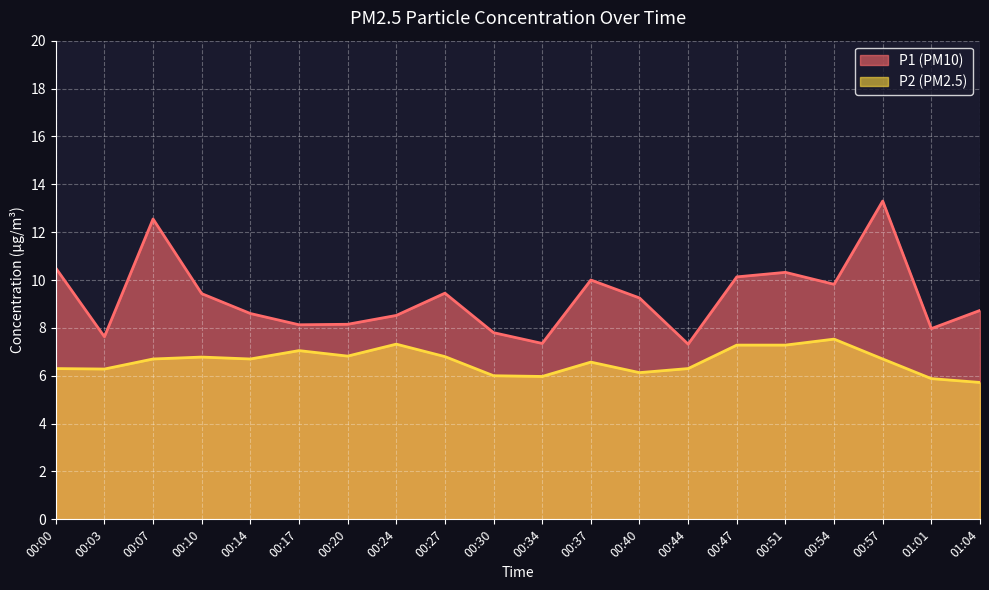

What is the sum of the P2 values at 00:30 and 01:04?

11.7